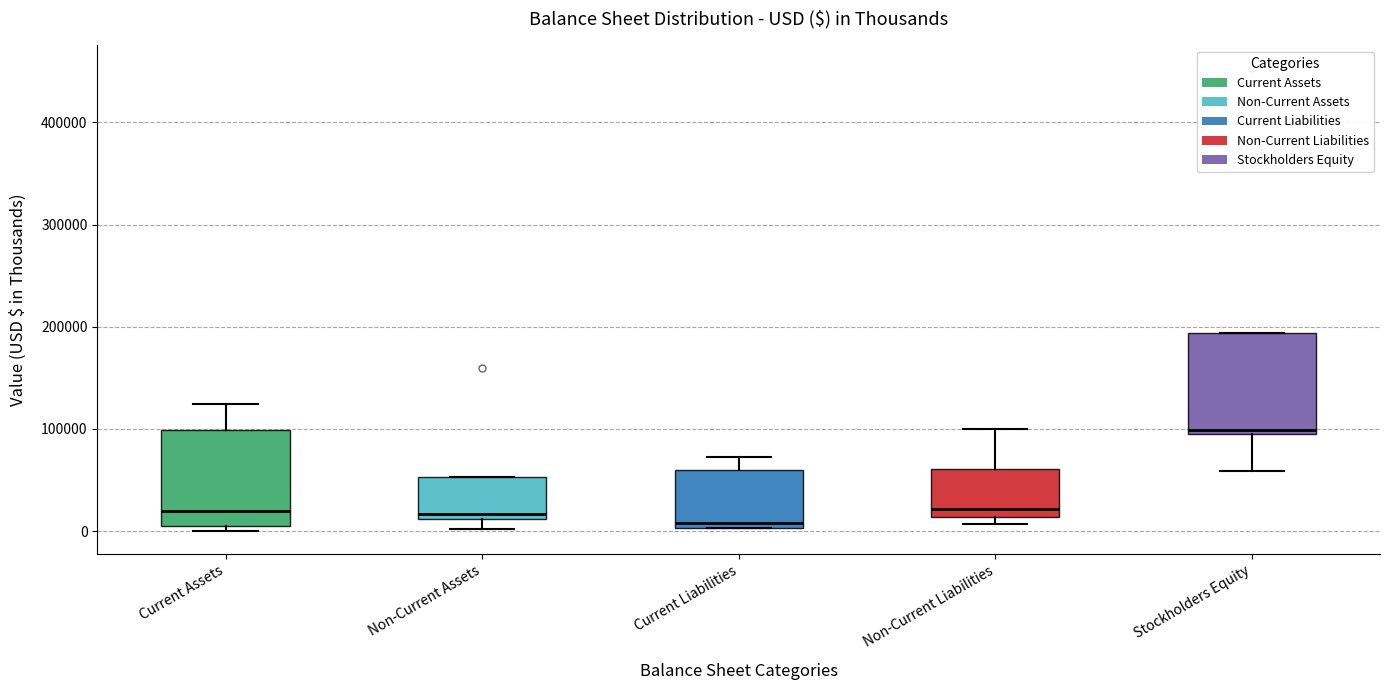

Reading left to right, transcribe this box plot: for each box, give where its median line is, the range the box spans, and where its two whiskers end, as read against the y-axis. The values are not printed on the chart, so give them approximately, as read against the axis.

Current Assets: median 20000, box 10000 to 100000, whiskers 0 to 120000
Non-Current Assets: median 20000, box 10000 to 50000, whiskers 0 to 50000
Current Liabilities: median 10000, box 0 to 60000, whiskers 0 to 70000
Non-Current Liabilities: median 20000, box 10000 to 60000, whiskers 10000 (just below the box's lower edge) to 100000
Stockholders Equity: median 100000 (just above the box's lower edge), box 100000 to 190000, whiskers 60000 to 190000